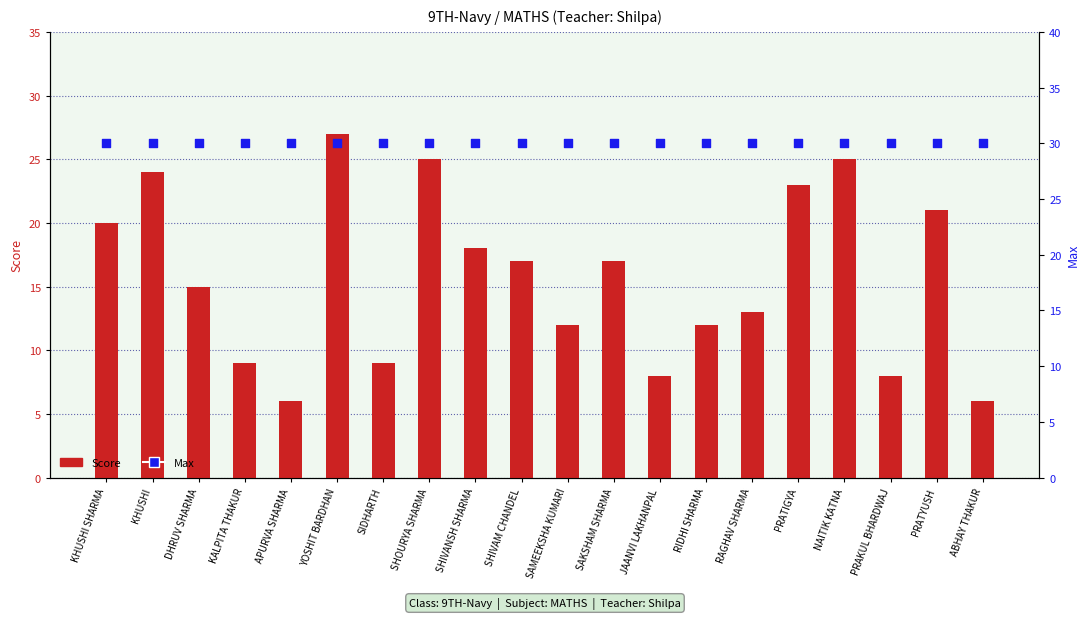

What is the total value across all series at PRATYUSH?

51